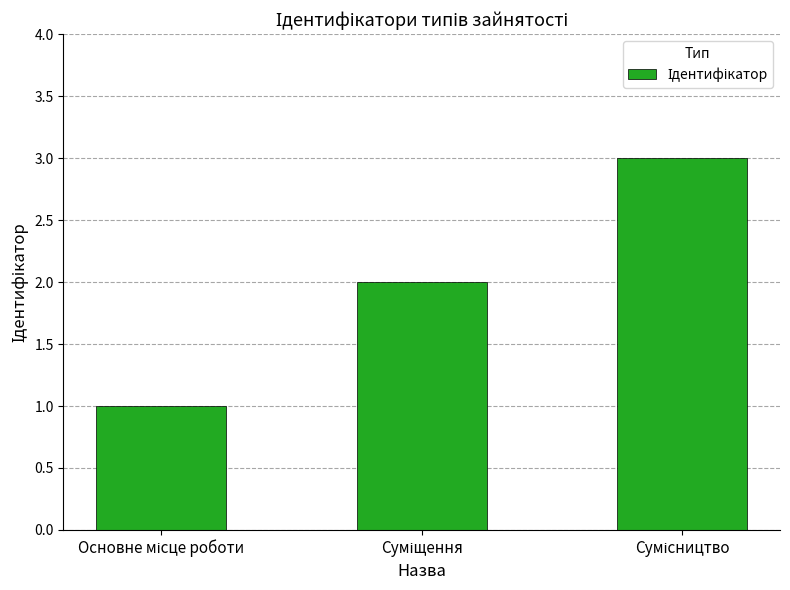

What is the sum of all values?

6